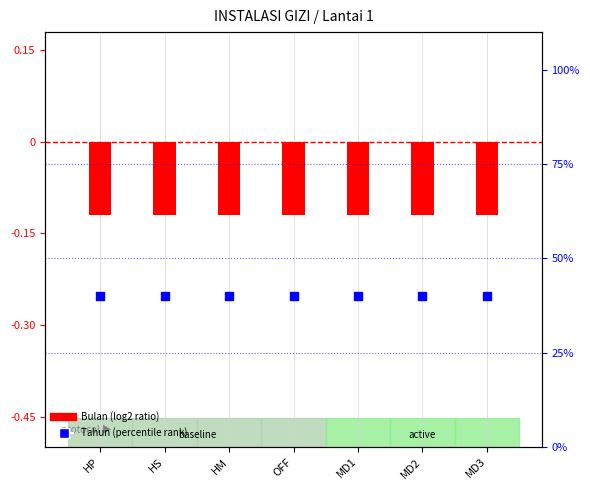

Which series has the largest Y range (max minus min)?

Bulan (log2 ratio)